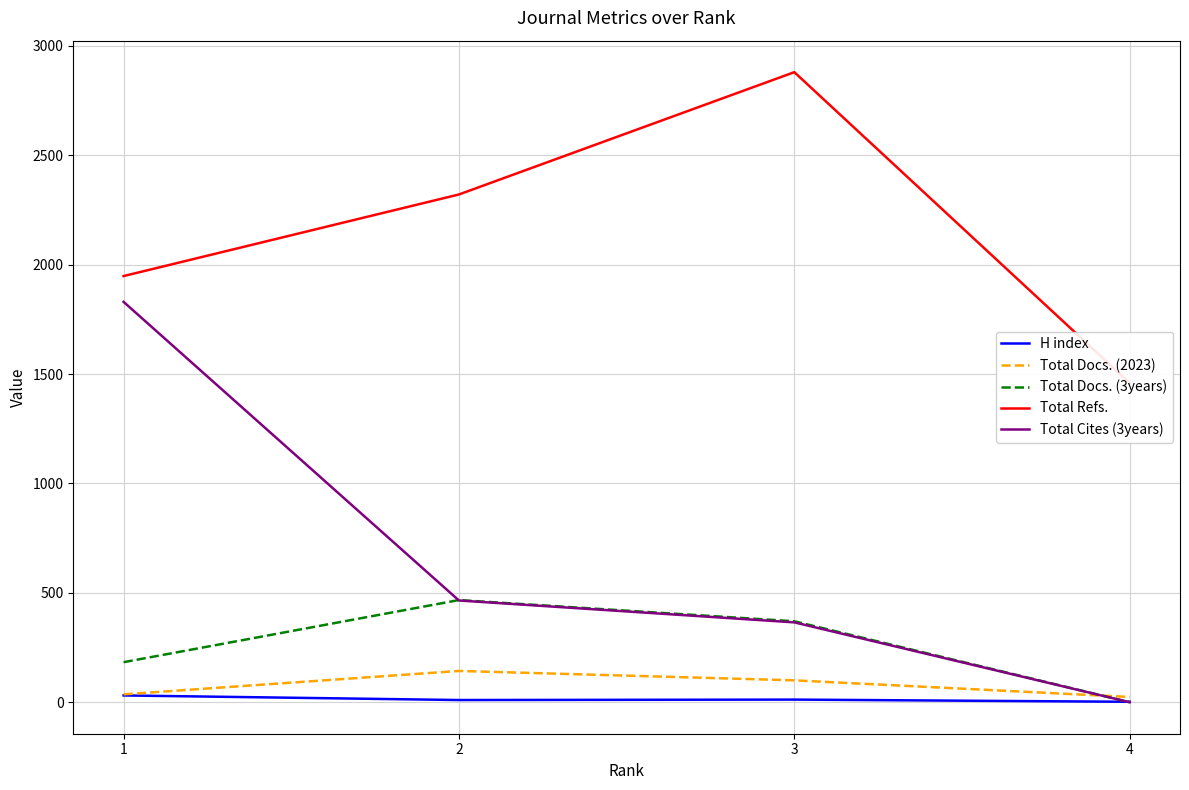

Between which two adjacent categories do Total Docs. (2023) and Total Cites (3years) first intersect?

3 and 4